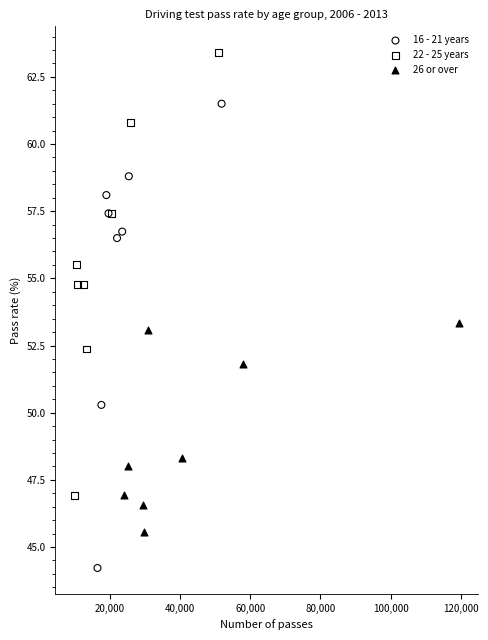

Which series reaches the minimum Y coordinate?

16 - 21 years